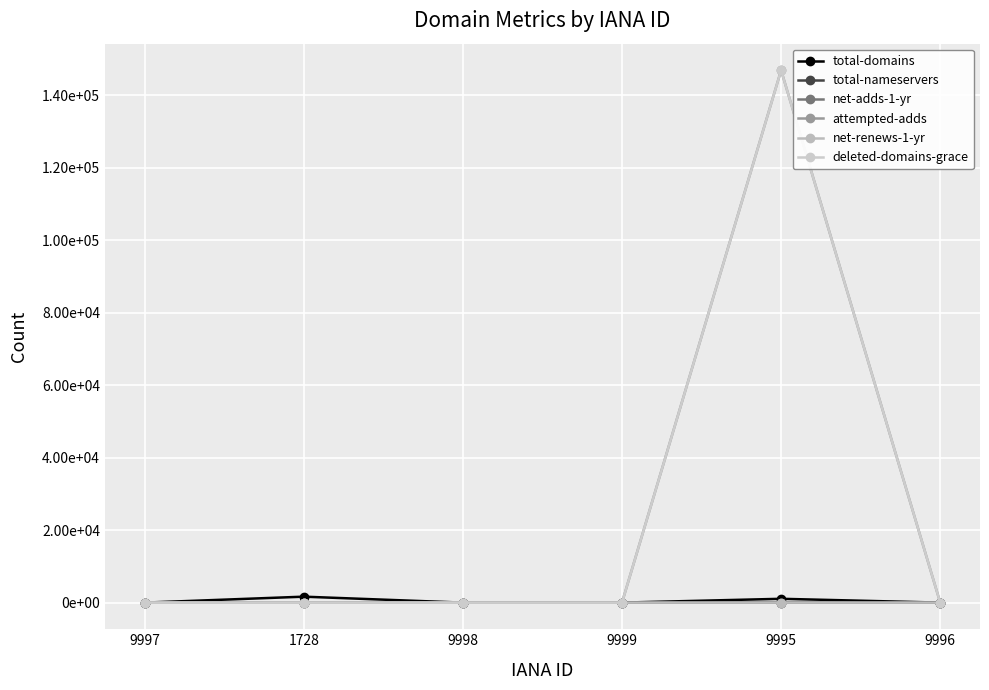

Rank the series by their maximum value, from lowest to highest.

net-renews-1-yr, total-nameservers, net-adds-1-yr, total-domains, deleted-domains-grace, attempted-adds